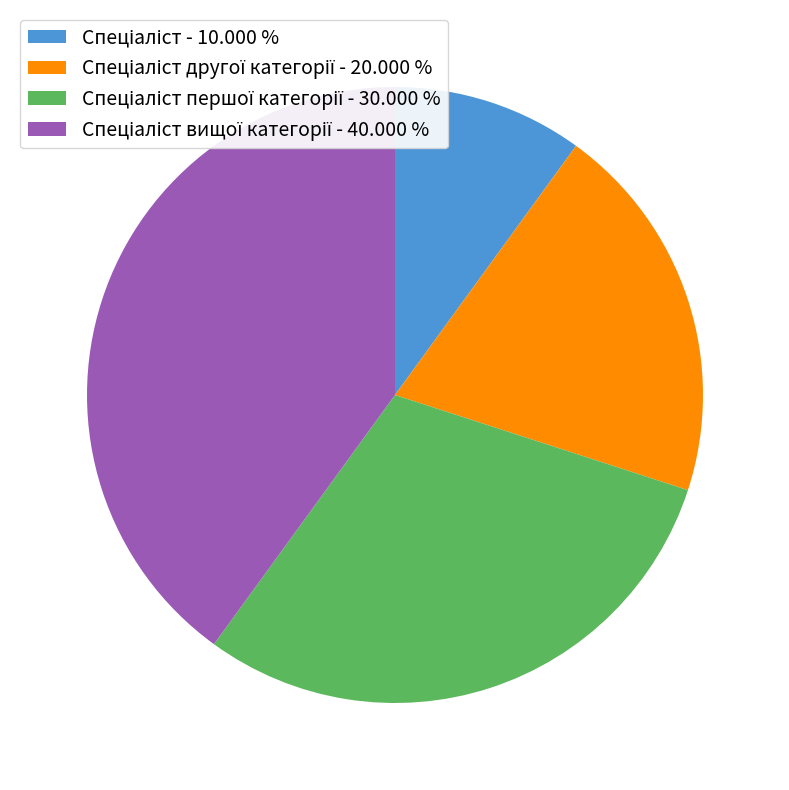

Is there a majority slice in this chart?

No